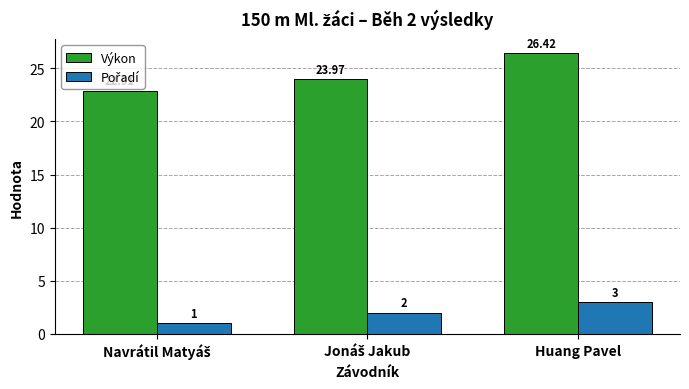

Which category has the highest value across all series?

Huang Pavel